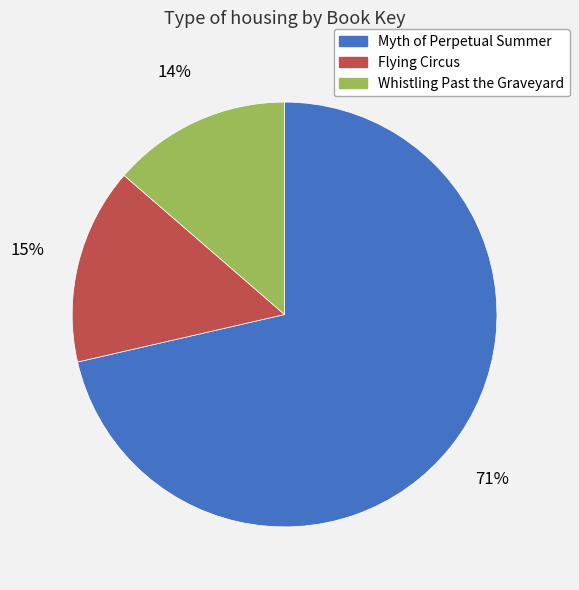

Is there a majority slice in this chart?

Yes